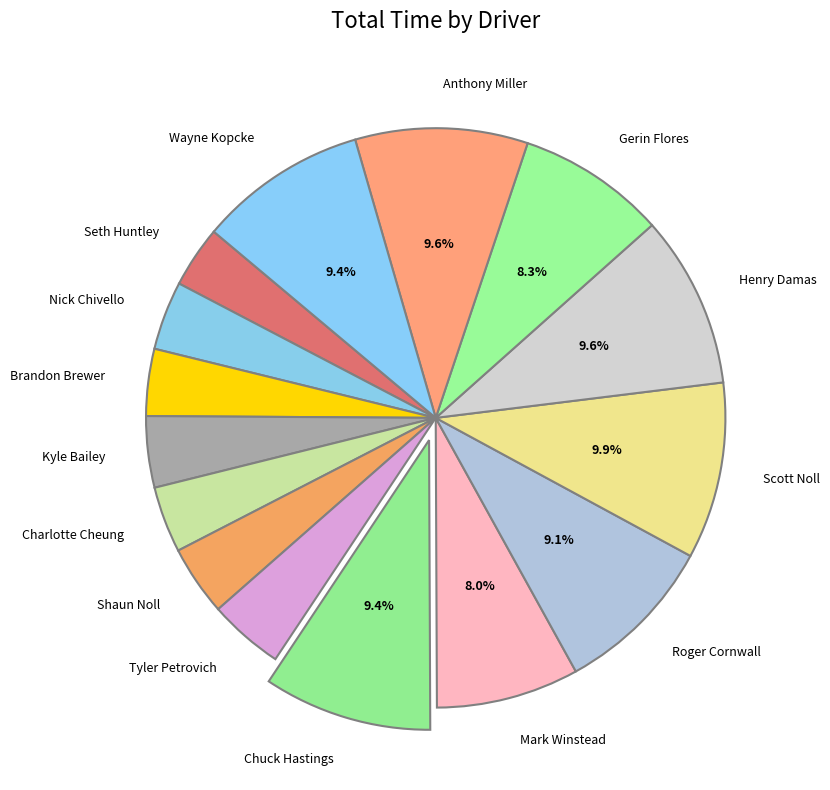

Does Tyler Petrovich account for over 50% of the chart?

No